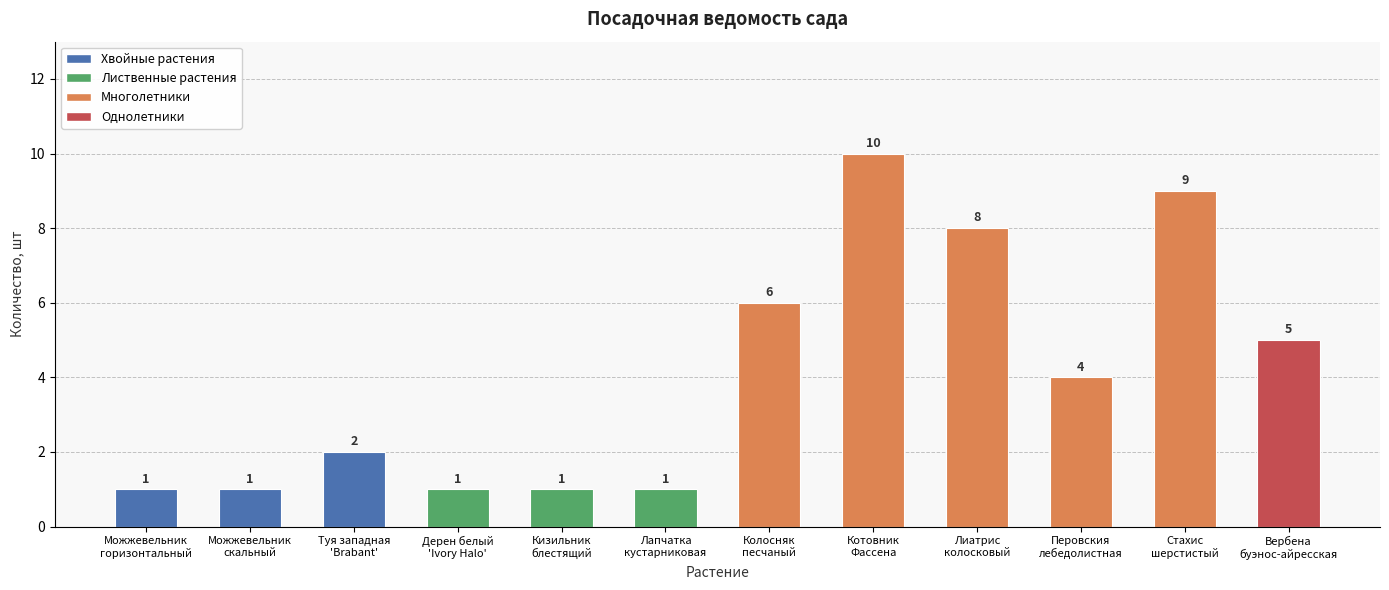

What is the greatest value displayed?

10